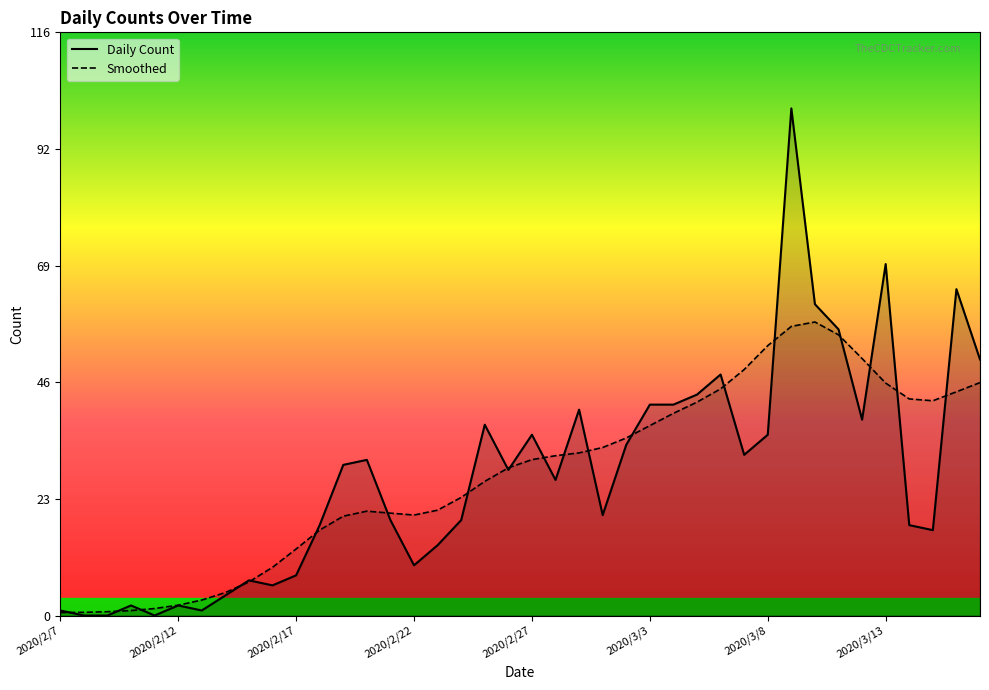

What is the change in value from 2020/2/8 to 2020/3/14?

+18